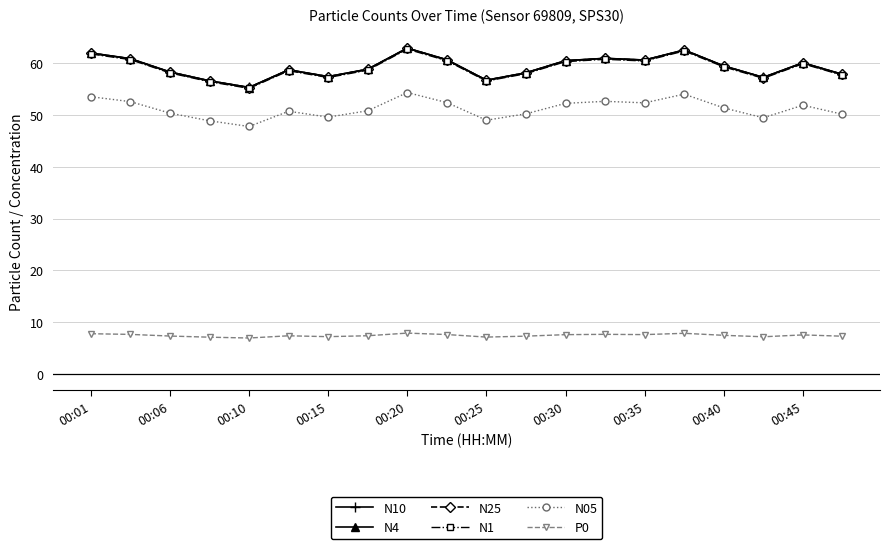

True or false: N1 has more than 2 points higher than both neighbors.

True